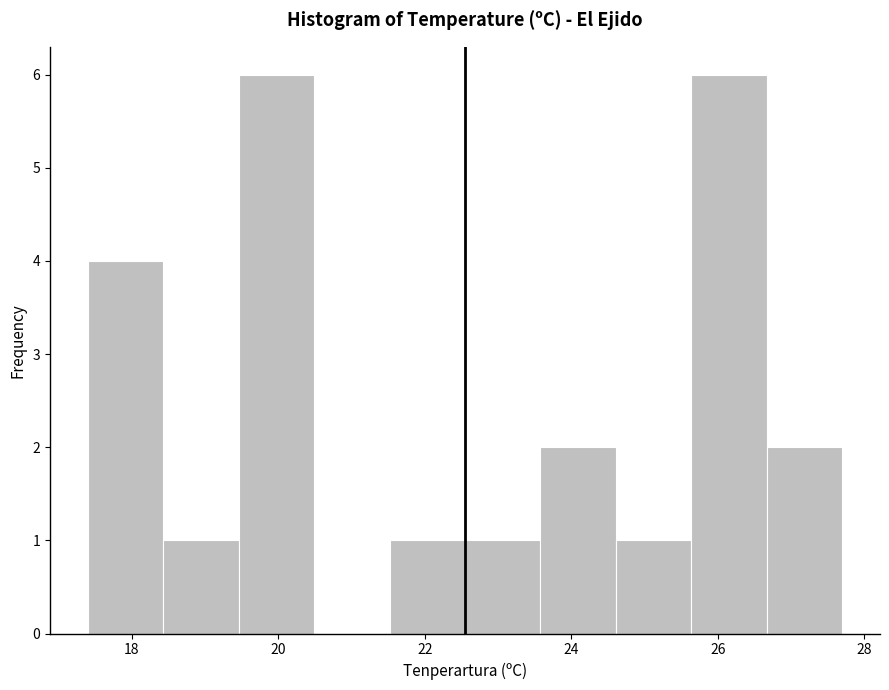

Reading left to right, transcribe this chart: for each bar, give the range it covers on the x-axis and its height. Neither the bar edges nor the heights are printed on the chart, so give them approximately, as read against the axes.

17.4 to 18.4: 4
18.4 to 19.4: 1
19.4 to 20.4: 6
20.4 to 21.6: 0
21.6 to 22.6: 1
22.6 to 23.6: 1
23.6 to 24.6: 2
24.6 to 25.6: 1
25.6 to 26.6: 6
26.6 to 27.8: 2